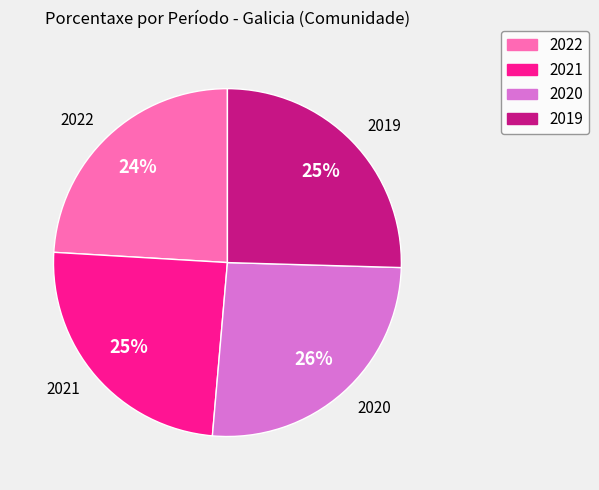

What is the smallest slice in the pie chart?

2022